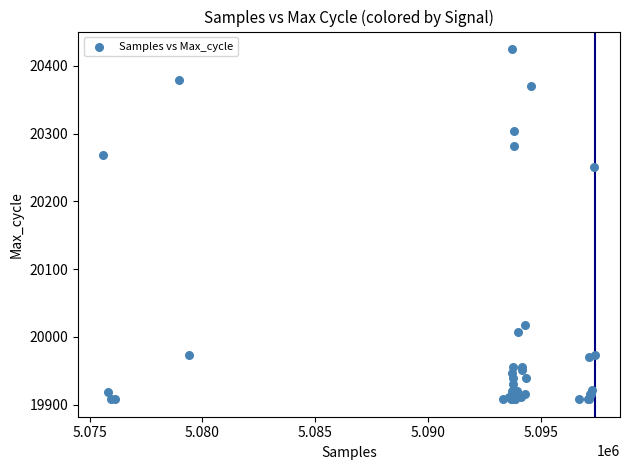

What Y value in the scatter plot is closest to 20166?

20251